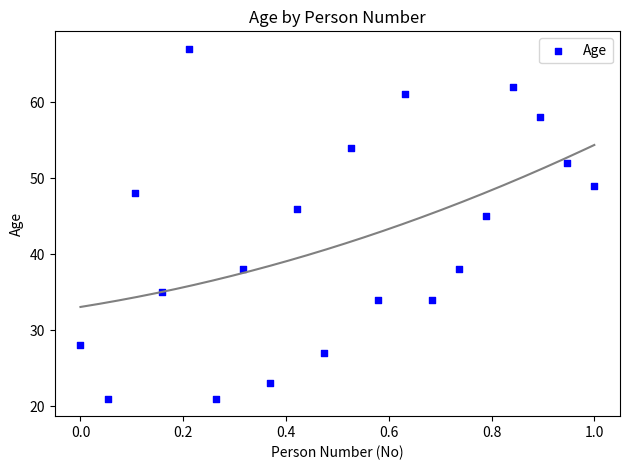

What Y value in the scatter plot is closest to 44?

45